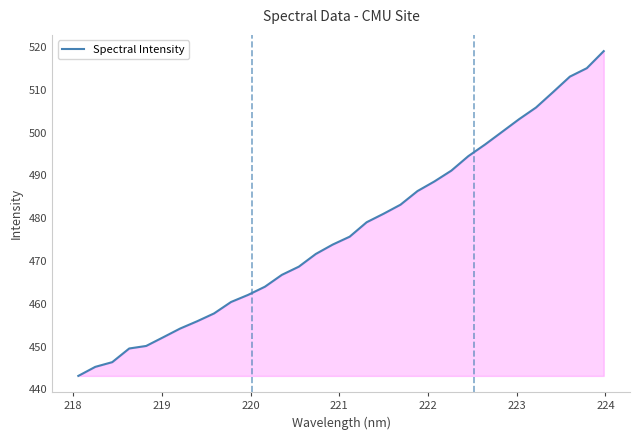

What is the maximum value shown in the chart?

519.0